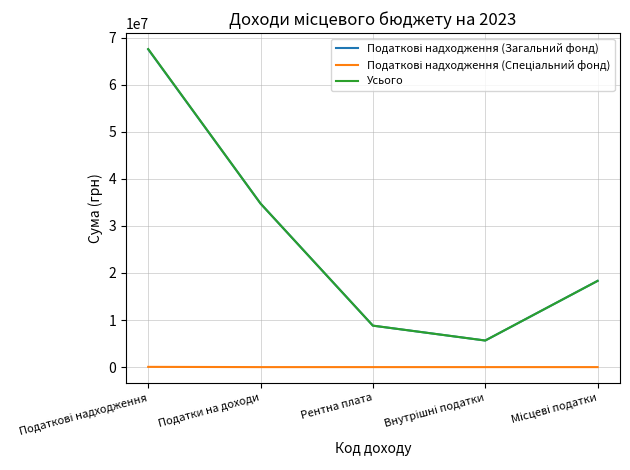

Is this an area chart (filled region under the line)?

No